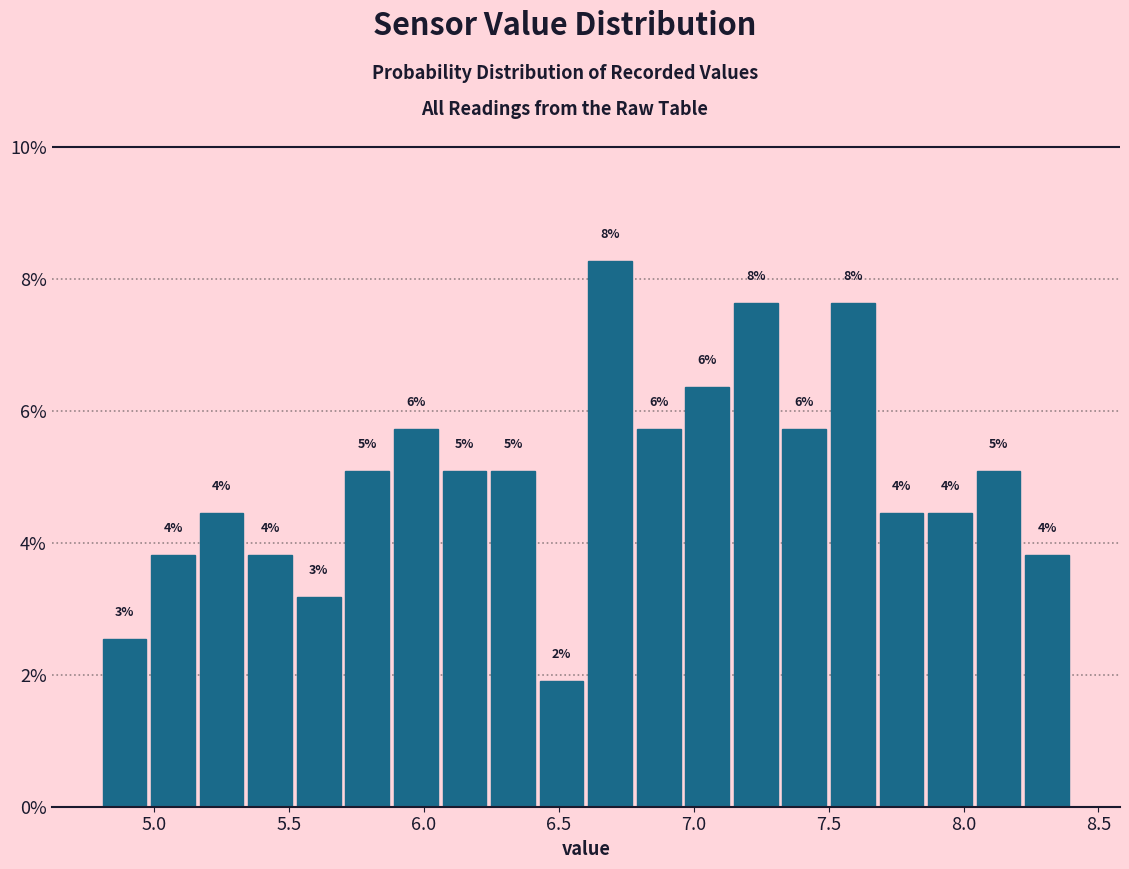

Read against the x-axis, roughly where is the centre of the tallest bar?

6.70